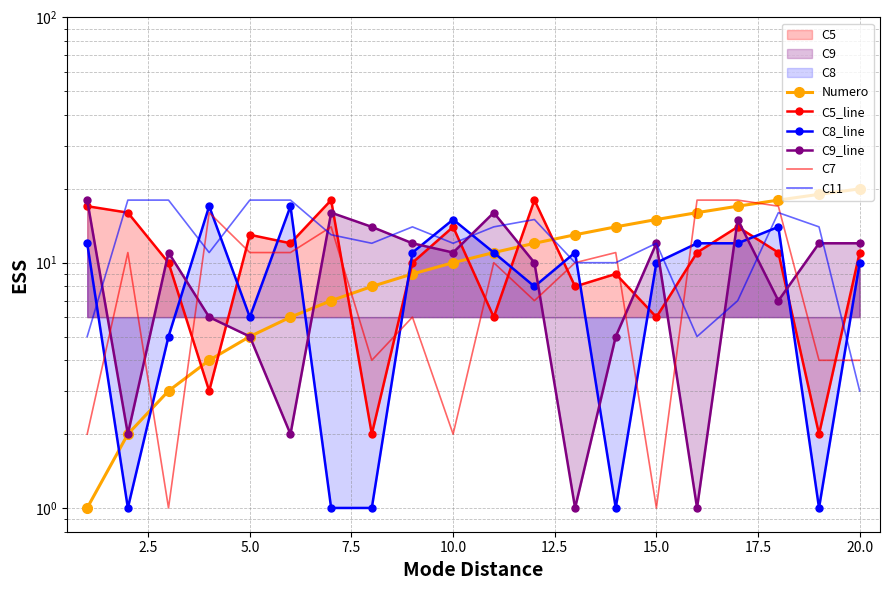

List the series in order of their peak value, lowest first.

C8_line, C5_line, C9_line, C7, C11, Numero